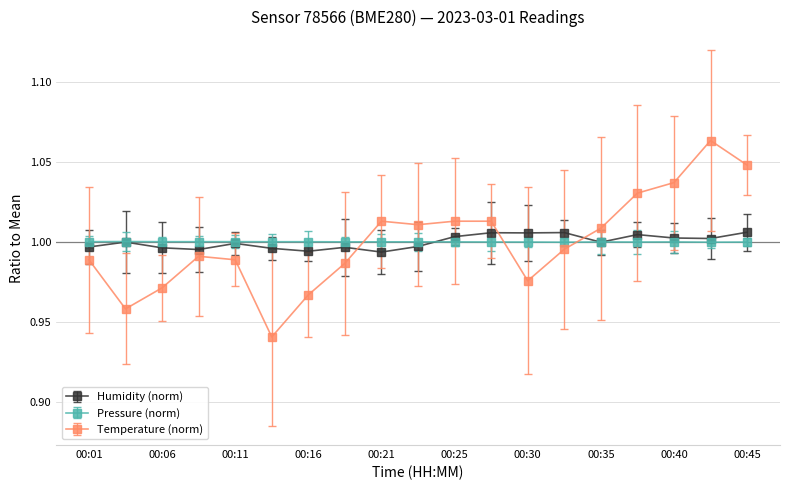

How many times do Pressure (norm) and Temperature (norm) cross each other?

3